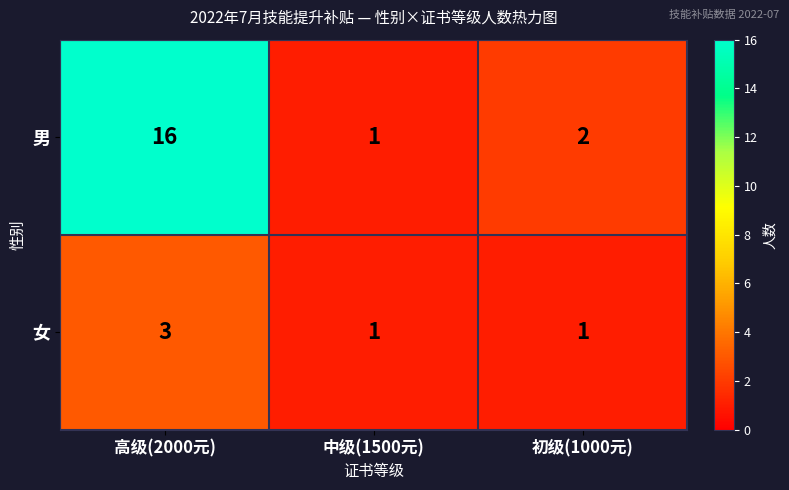

What is the sum of all 男 values?

19